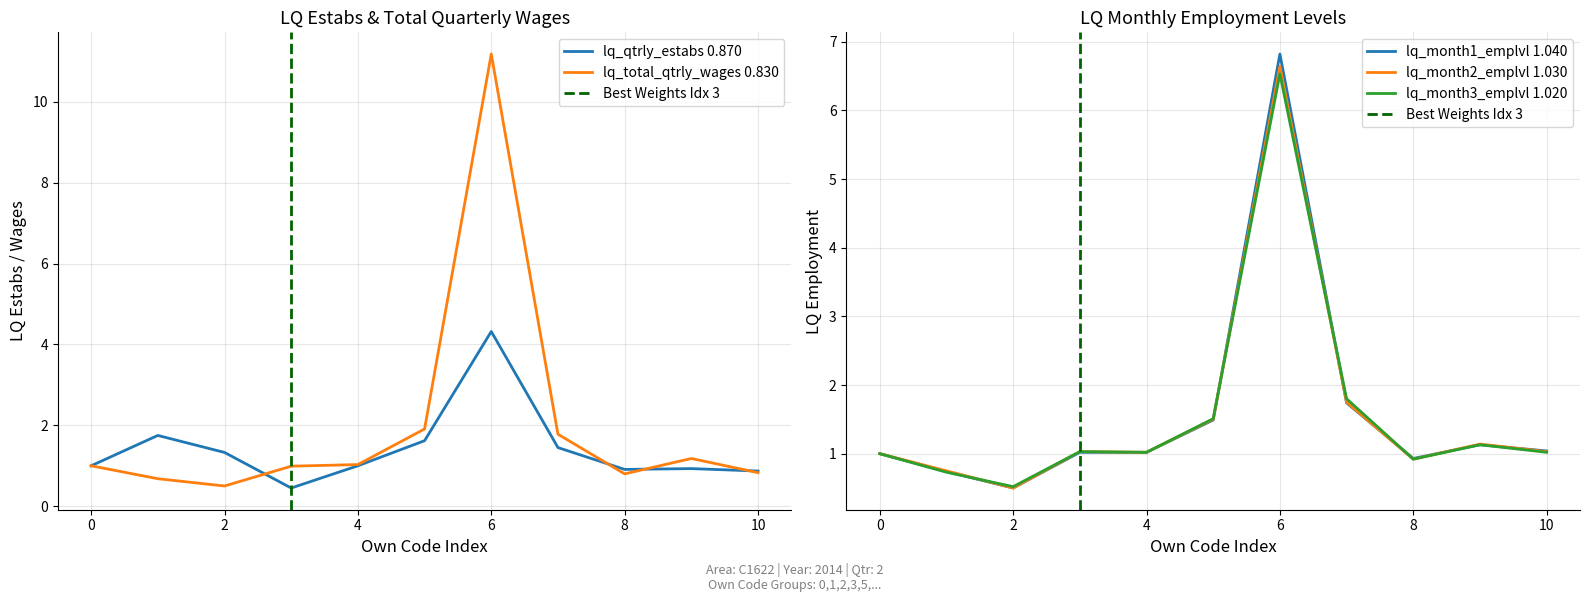

Reading left to right, transcribe all the data shown in this chart.

lq_qtrly_estabs: 0=1.0	1=1.8	2=1.3	3=0.5	4=1.0	5=1.6	6=4.3	7=1.4	8=0.9	9=0.9	10=0.9
lq_month1_emplvl: 0=1.0	1=0.7	2=0.5	3=1.0	4=1.0	5=1.5	6=6.8	7=1.7	8=0.9	9=1.1	10=1.0
lq_month2_emplvl: 0=1.0	1=0.8	2=0.5	3=1.0	4=1.0	5=1.5	6=6.6	7=1.8	8=0.9	9=1.1	10=1.0
lq_month3_emplvl: 0=1.0	1=0.7	2=0.5	3=1.0	4=1.0	5=1.5	6=6.5	7=1.8	8=0.9	9=1.1	10=1.0
lq_total_qtrly_wages: 0=1.0	1=0.7	2=0.5	3=1.0	4=1.0	5=1.9	6=11.2	7=1.8	8=0.8	9=1.2	10=0.8